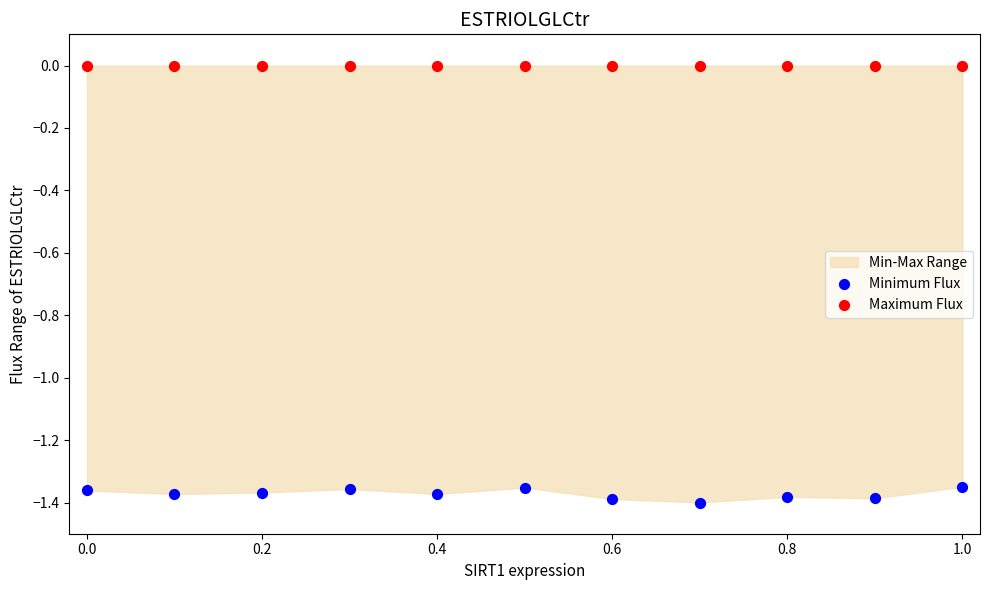

Which series contains the lowest Y value?

Minimum Flux